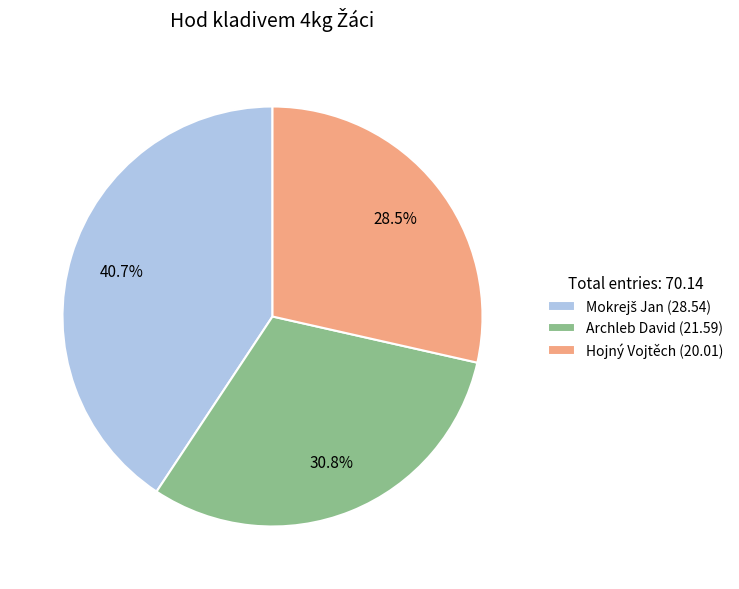

Does any single category account for the majority?

No